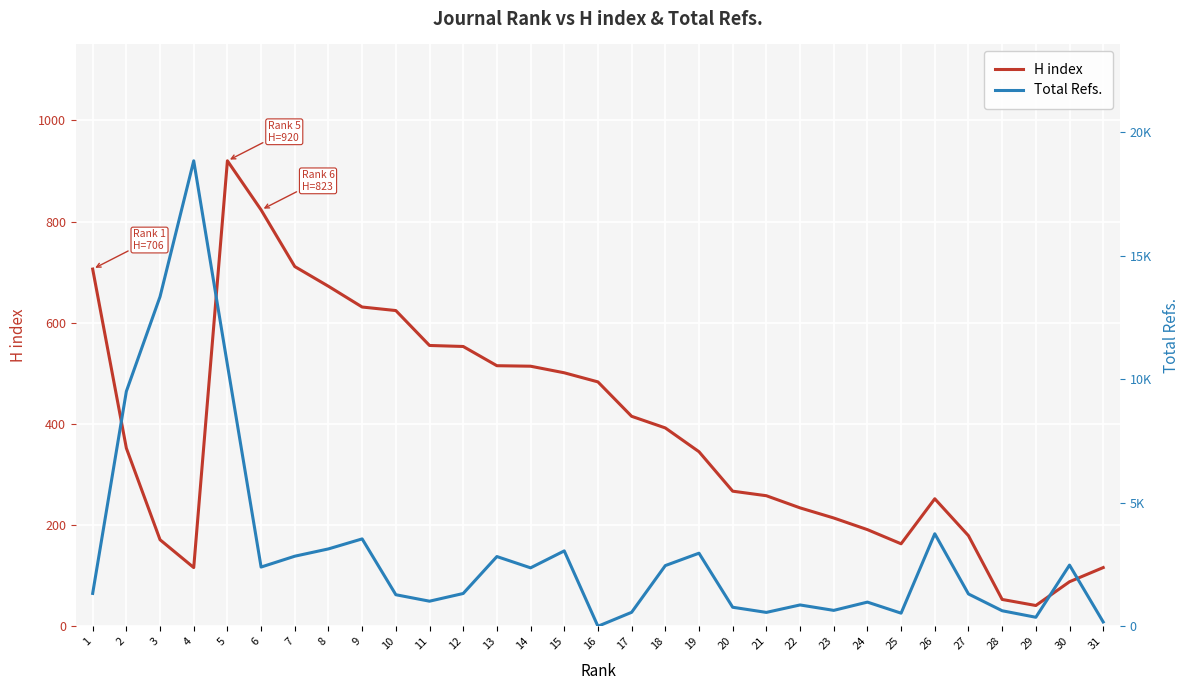

The Total Refs. series shows 271 at 11. True or false?

False